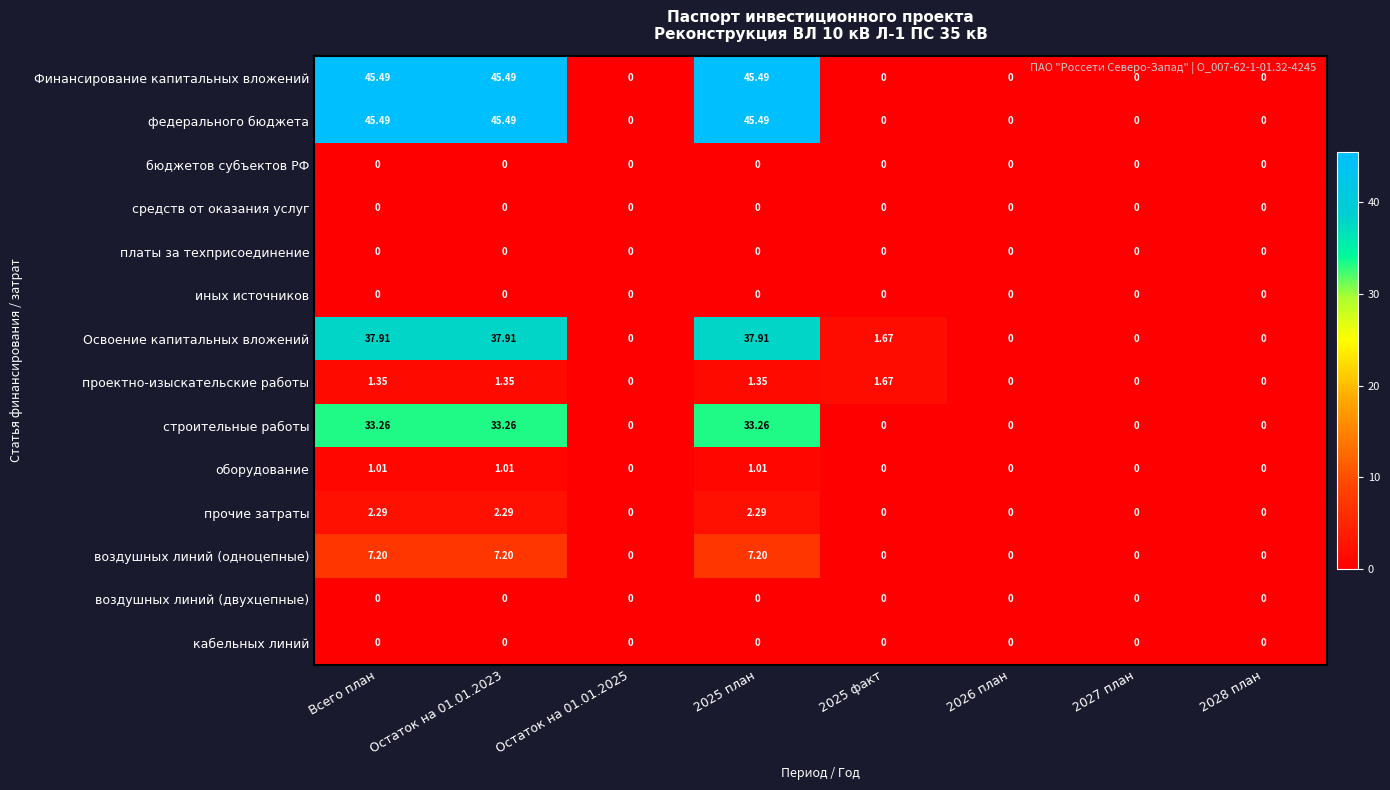

How many values in the Освоение капитальных вложений series are below 1?

4